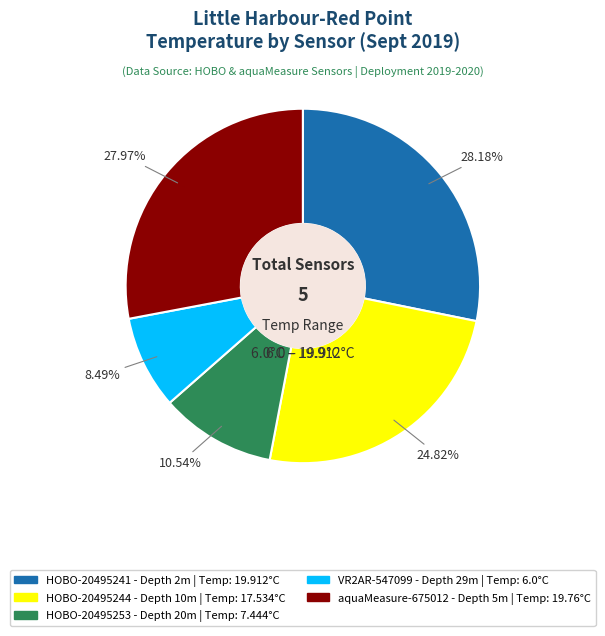

Between VR2AR-547099 and HOBO-20495253, which is larger?

HOBO-20495253